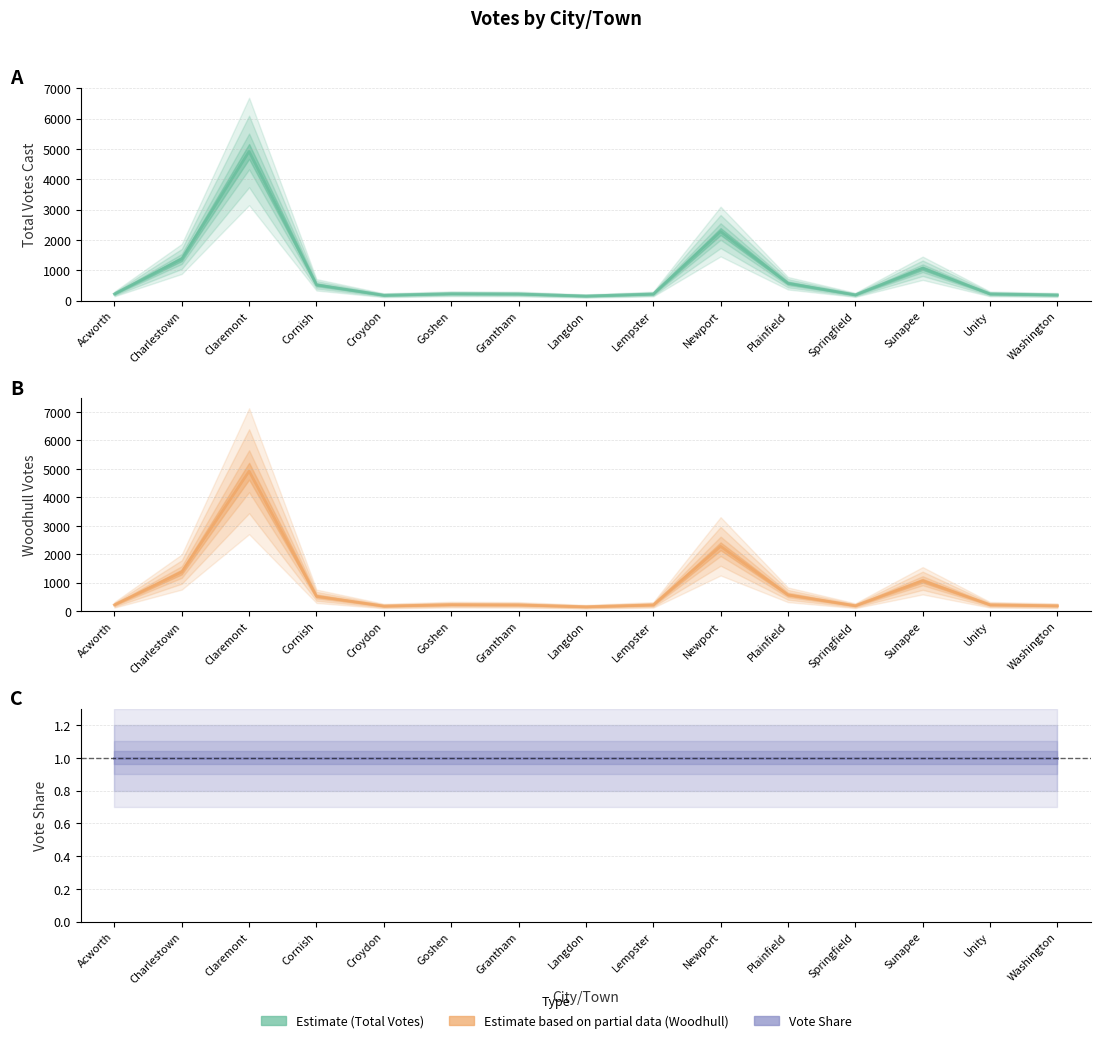

What is the average value of the Total Votes Cast series?

836